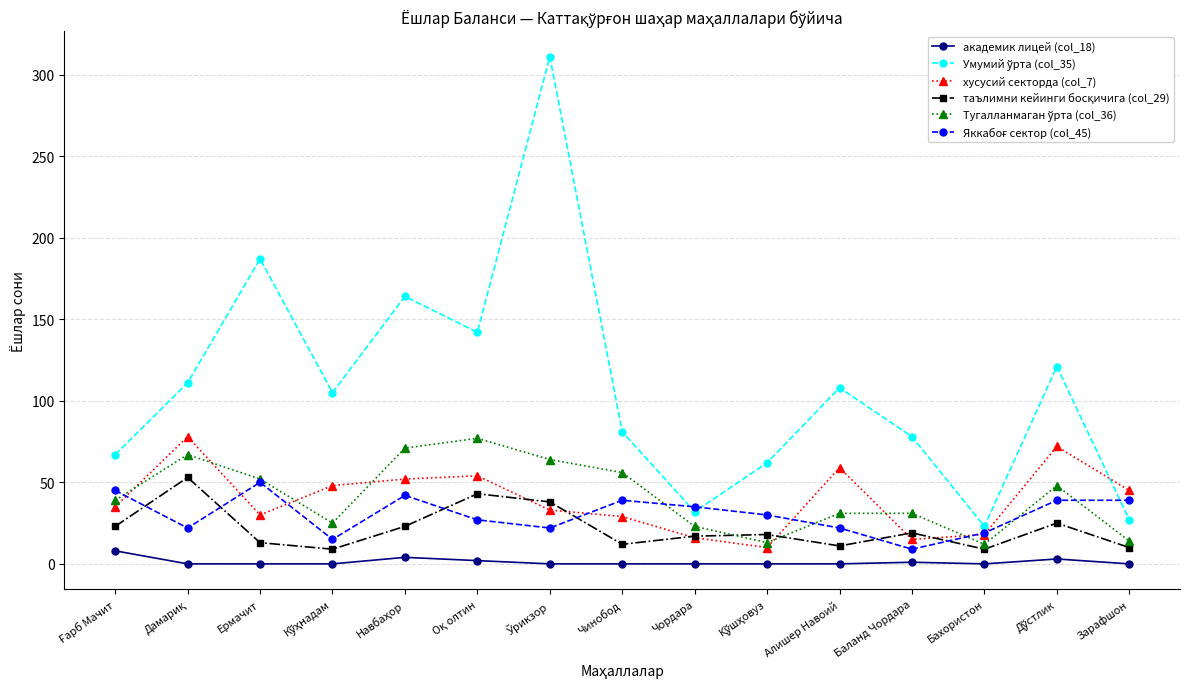

What position from the left is Чордара?

9